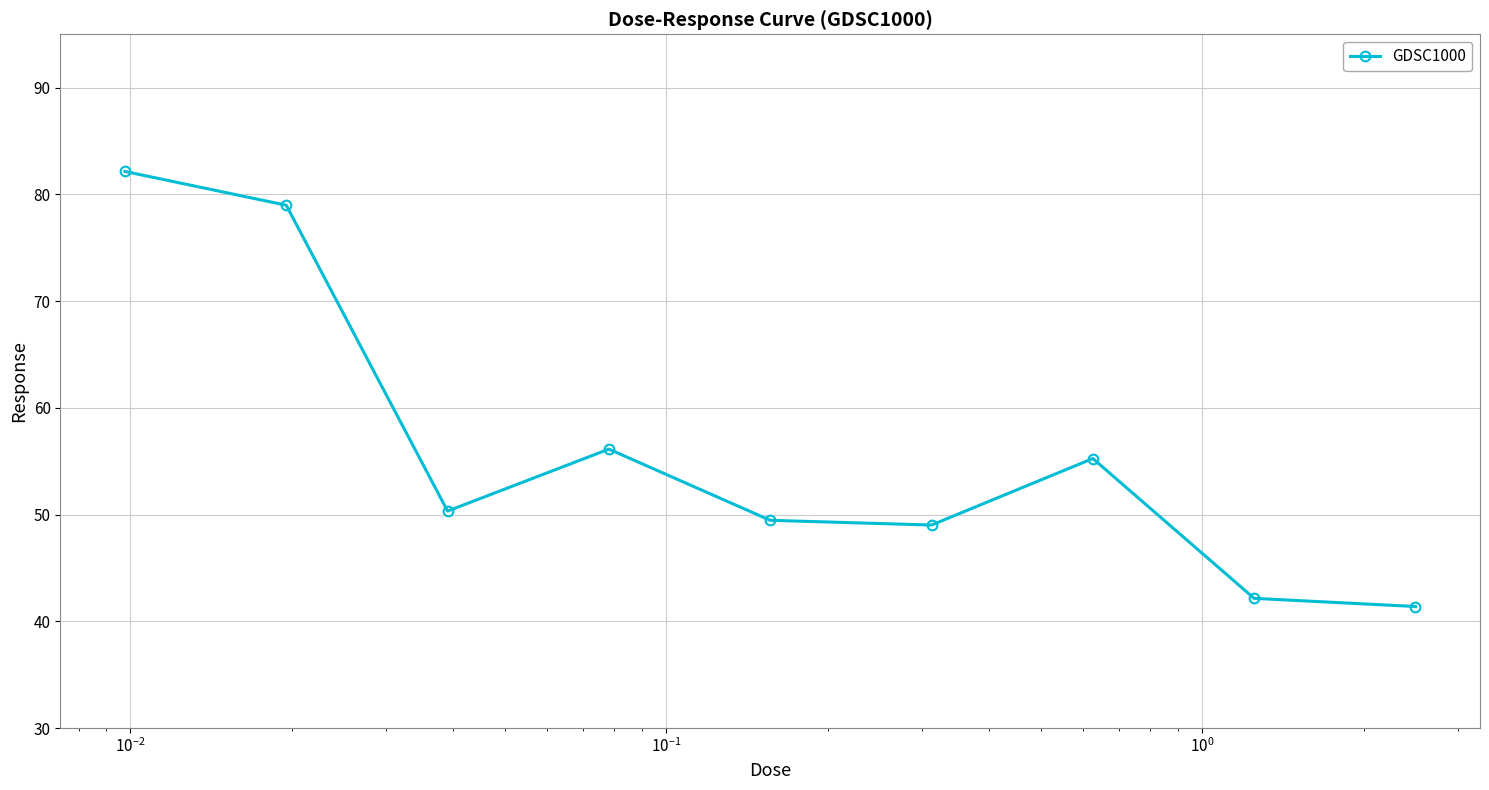

What is the greatest value displayed?

82.1